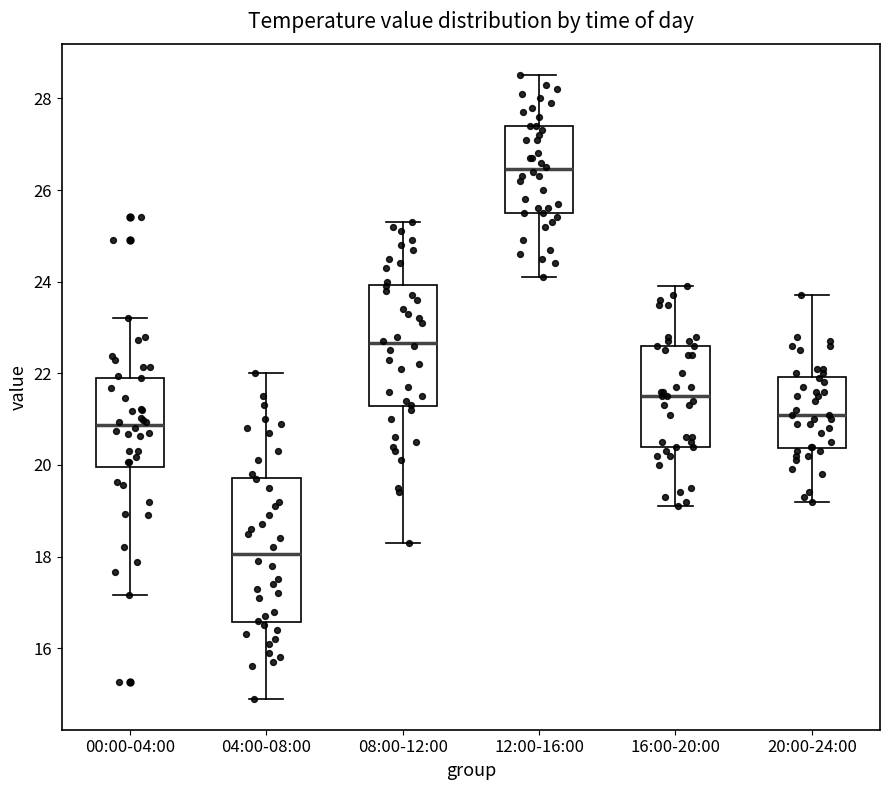

Reading left to right, read every box against the y-axis: the position of its median line, the range the box covers, and the ends of its whiskers. The values are not printed on the chart, so give them approximately, as read against the axis.

00:00-04:00: median 20.8, box 20.0 to 22.0, whiskers 17.2 to 23.2
04:00-08:00: median 18.0, box 16.6 to 19.8, whiskers 15.0 to 22.0
08:00-12:00: median 22.6, box 21.2 to 24.0, whiskers 18.4 to 25.4
12:00-16:00: median 26.4, box 25.6 to 27.4, whiskers 24.2 to 28.6
16:00-20:00: median 21.6, box 20.4 to 22.6, whiskers 19.2 to 24.0
20:00-24:00: median 21.2, box 20.4 to 22.0, whiskers 19.2 to 23.8